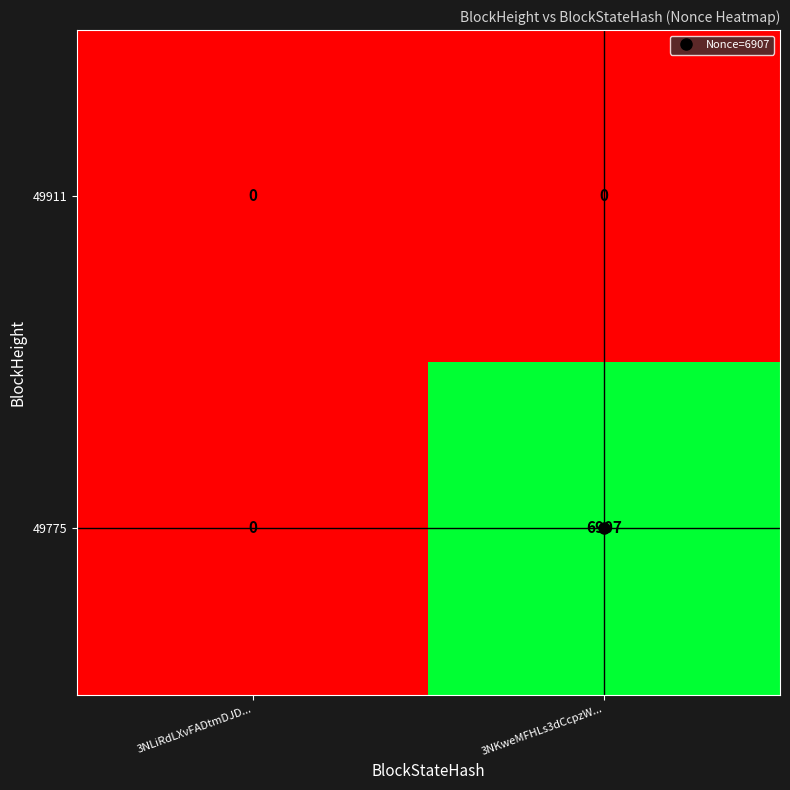

Where is 49775 nearest to the value 3453?

3NLiRdLXvFADtmDJD...